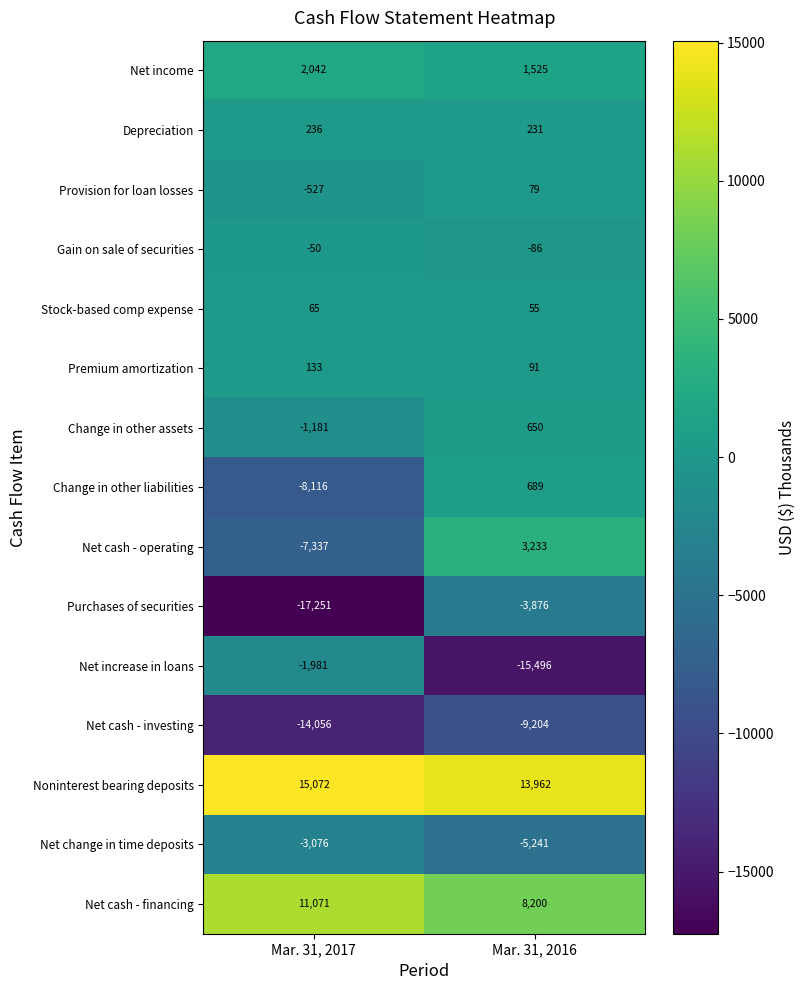

Is it true that Gain on sale of securities equals -50 at Mar. 31, 2017?

True